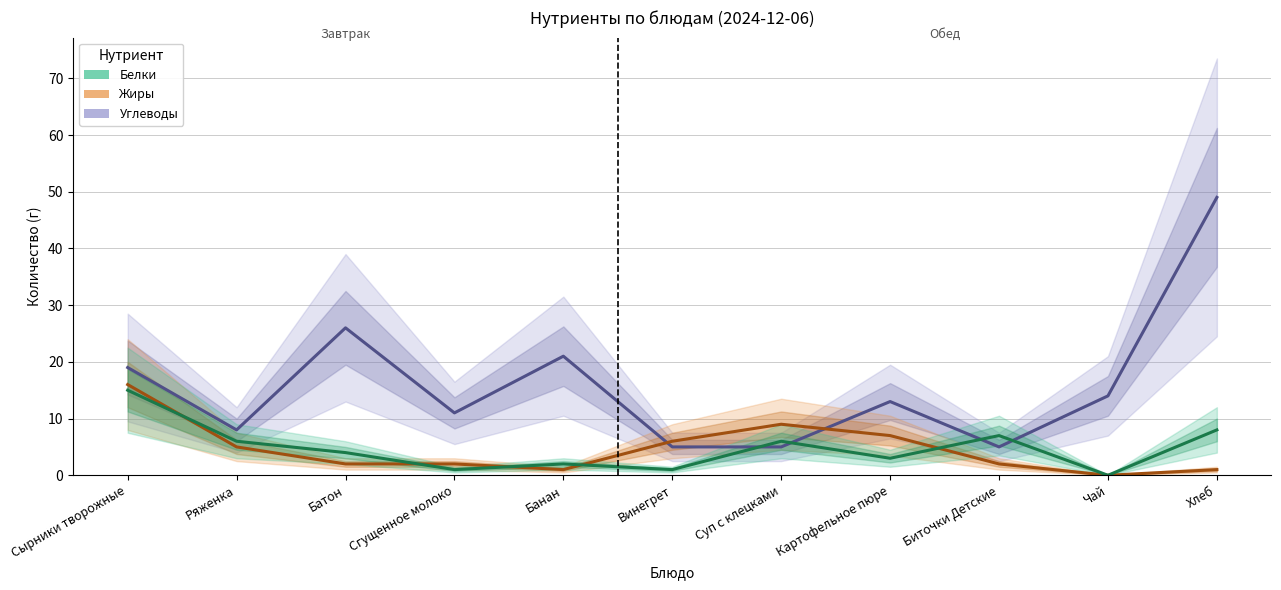

True or false: Жиры has more than 2 interior local peaks.

False